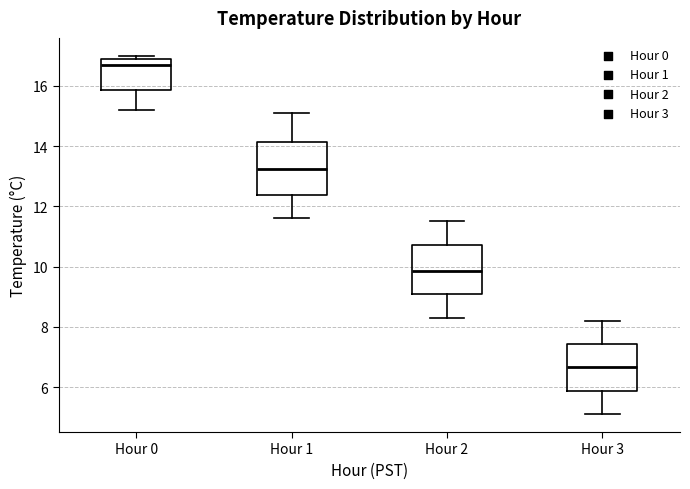

Which box has the lowest median line?

Hour 3